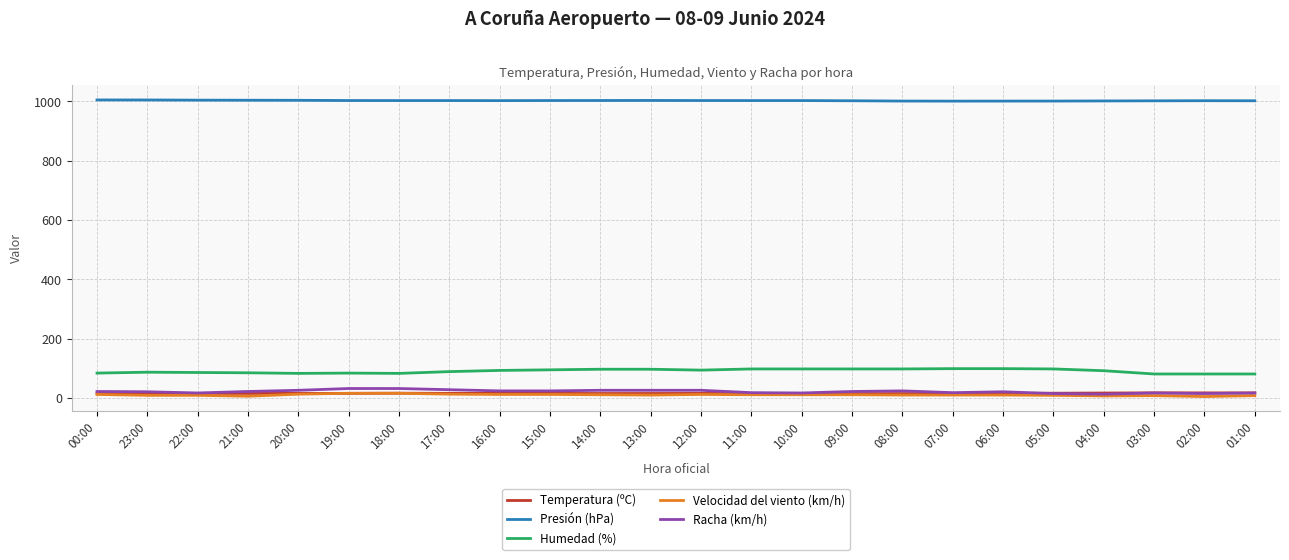

What is the maximum value shown in the chart?

1004.9